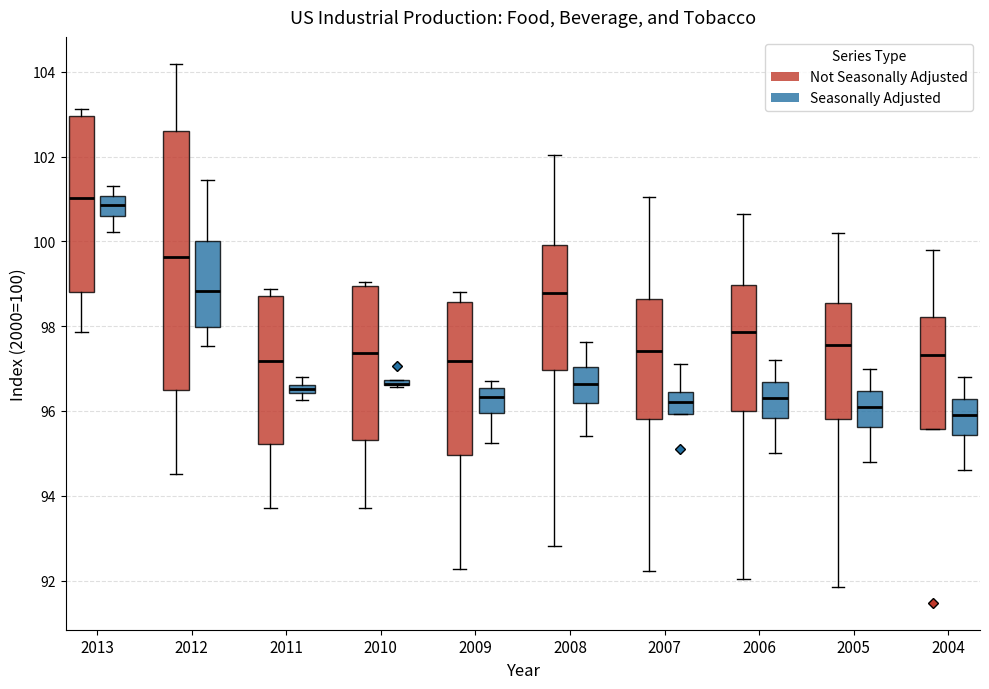

Where does the upper whisker of the box for 2007 (Seasonally Adjusted) end on the y-axis? The values are not printed on the chart, so give them approximately, as read against the axis.

97.2